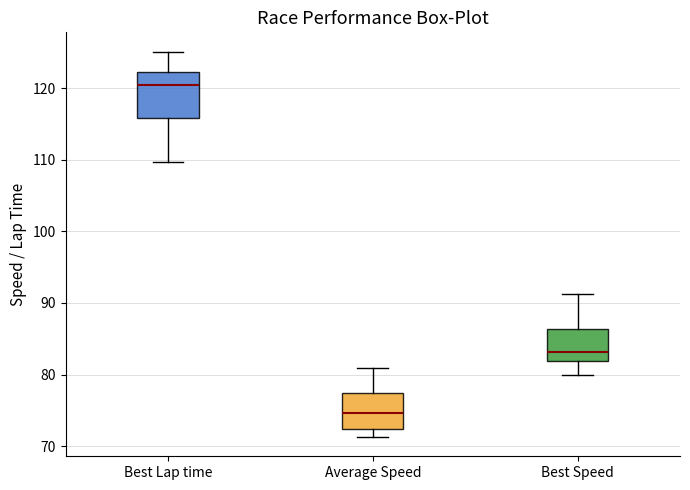

Reading left to right, read every box against the y-axis: the position of its median line, the range the box covers, and the ends of its whiskers. The values are not printed on the chart, so give them approximately, as read against the axis.

Best Lap time: median 120, box 116 to 122, whiskers 110 to 125
Average Speed: median 75, box 72 to 77, whiskers 71 to 81
Best Speed: median 83, box 82 to 86, whiskers 80 to 91